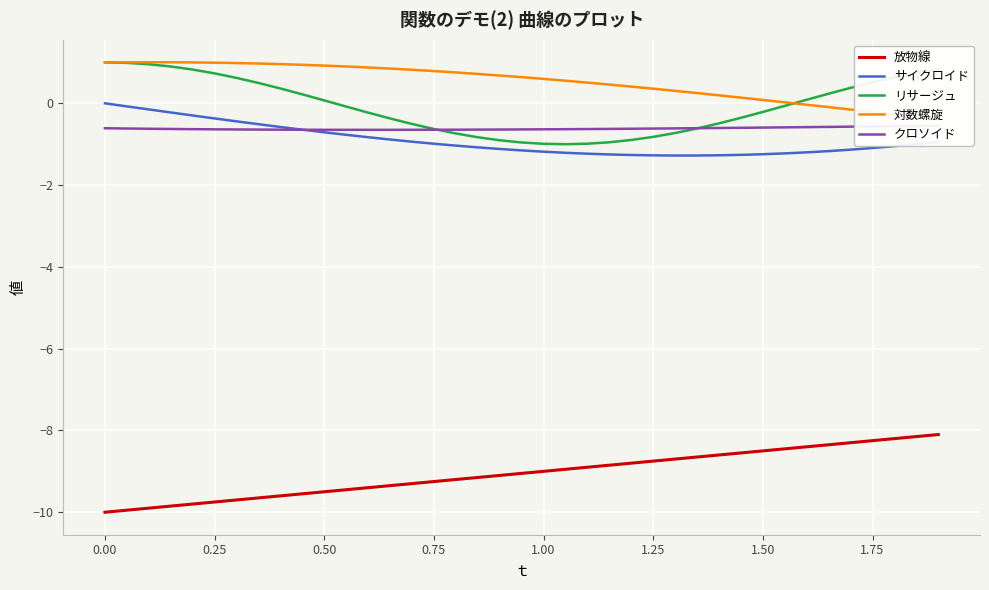

True or false: 放物線 and リサージュ cross at least once.

False